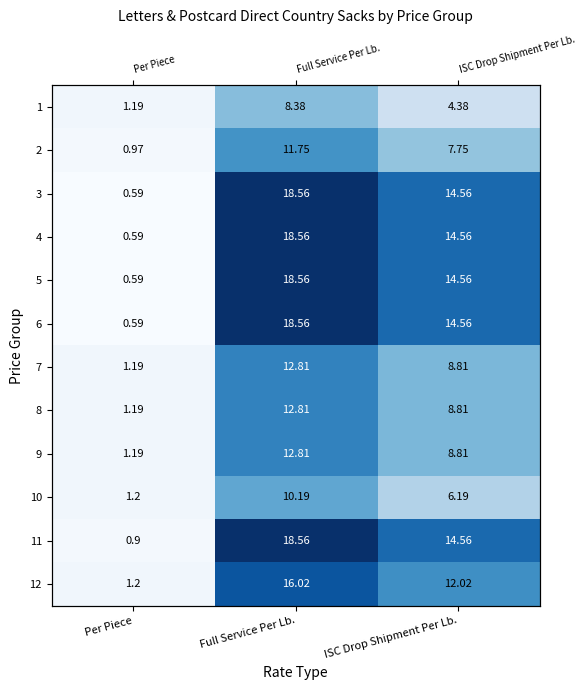

Which series changed the most between Full Service Per Lb. and ISC Drop Shipment Per Lb.?

1